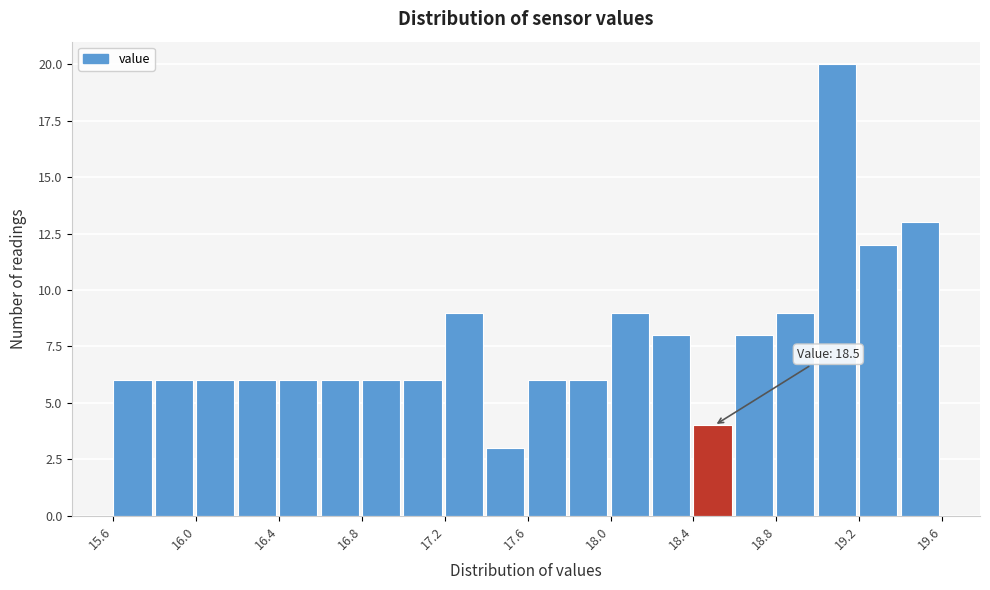

Over which range of the x-axis is the bar tallest?

19.0 to 19.2